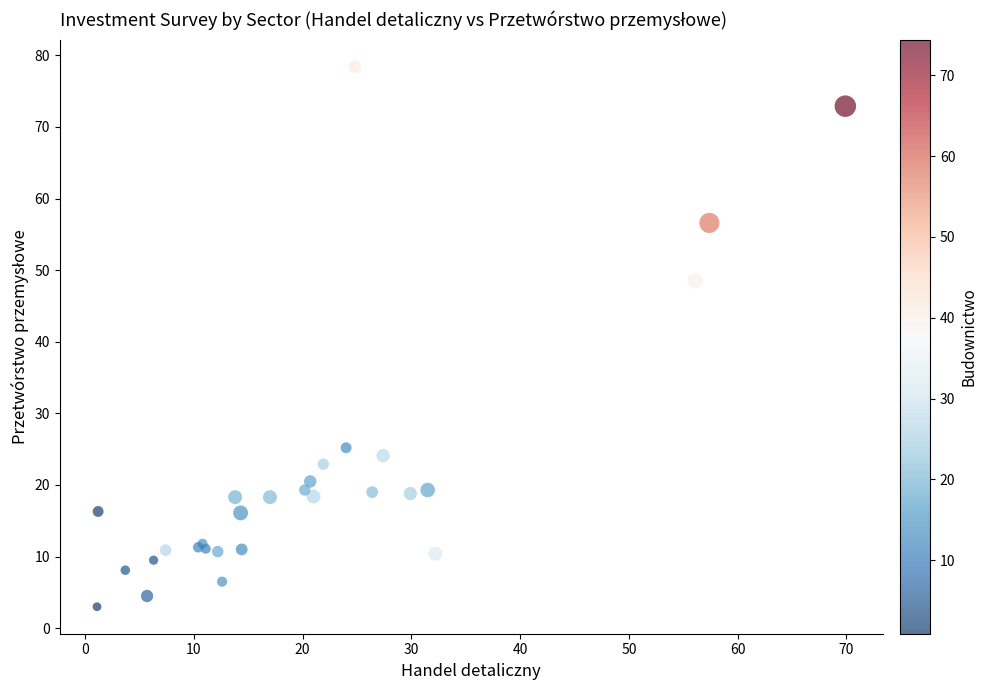

What Y value in the scatter plot is closest to 40?

48.5